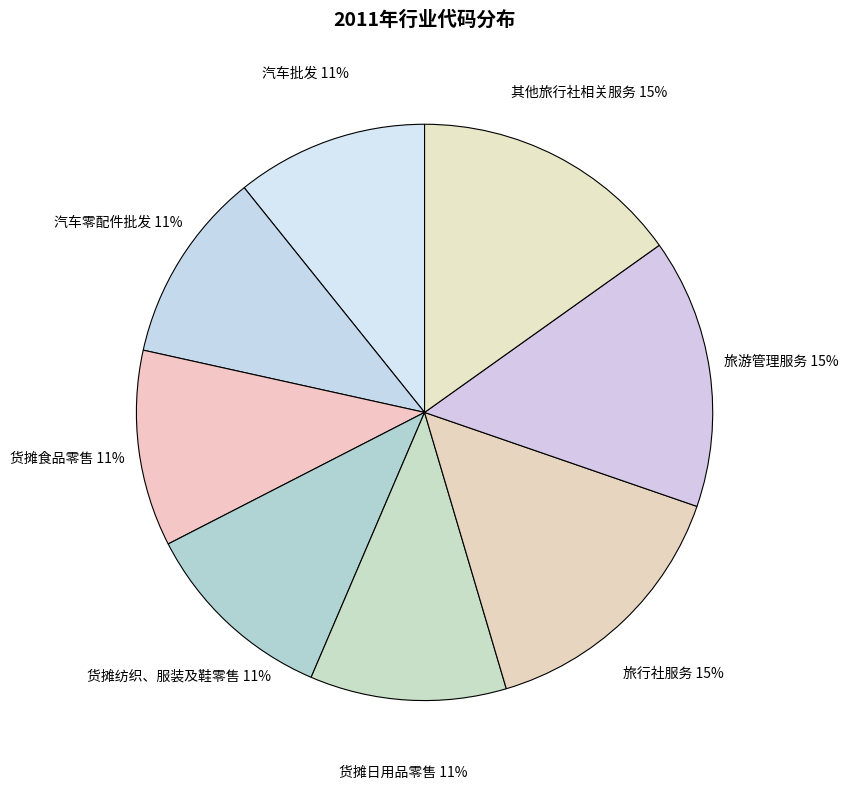

Between 旅行社服务 and 货摊日用品零售, which is larger?

旅行社服务